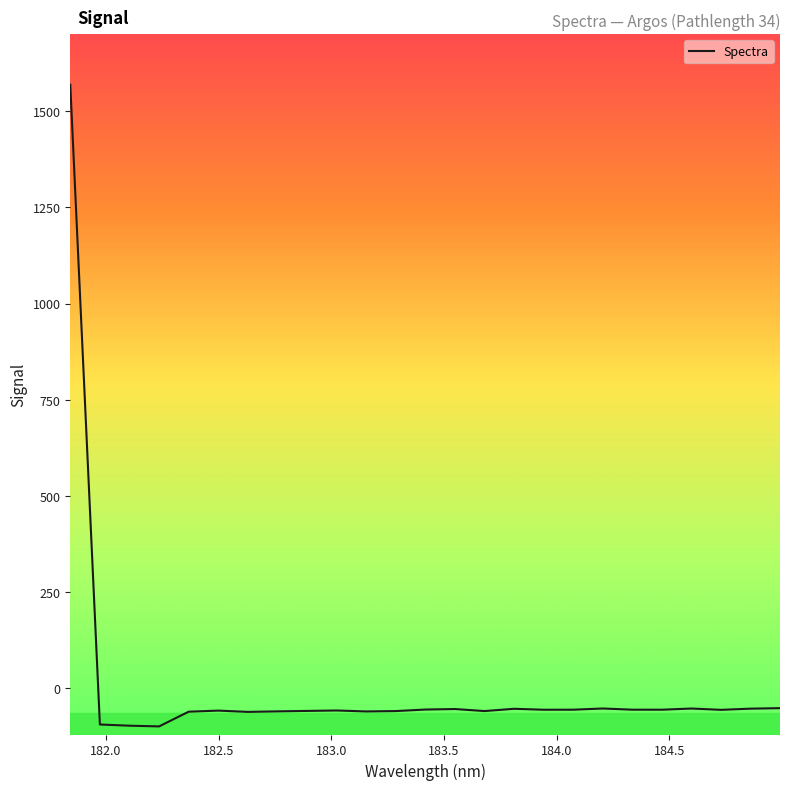

What is the smallest value displayed?

-98.9